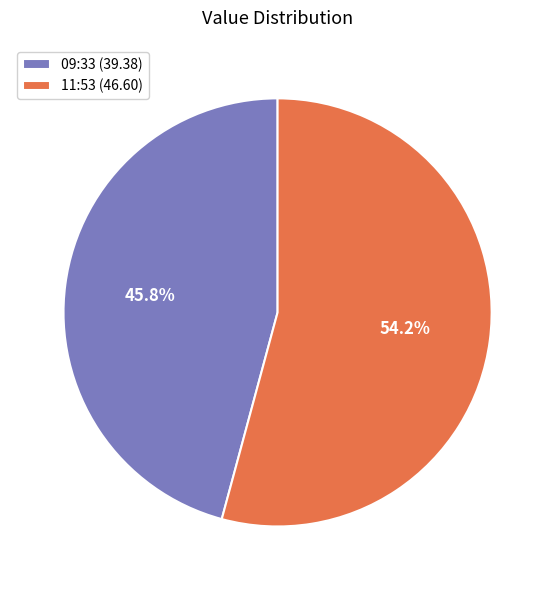

How many slices are in this pie chart?

2